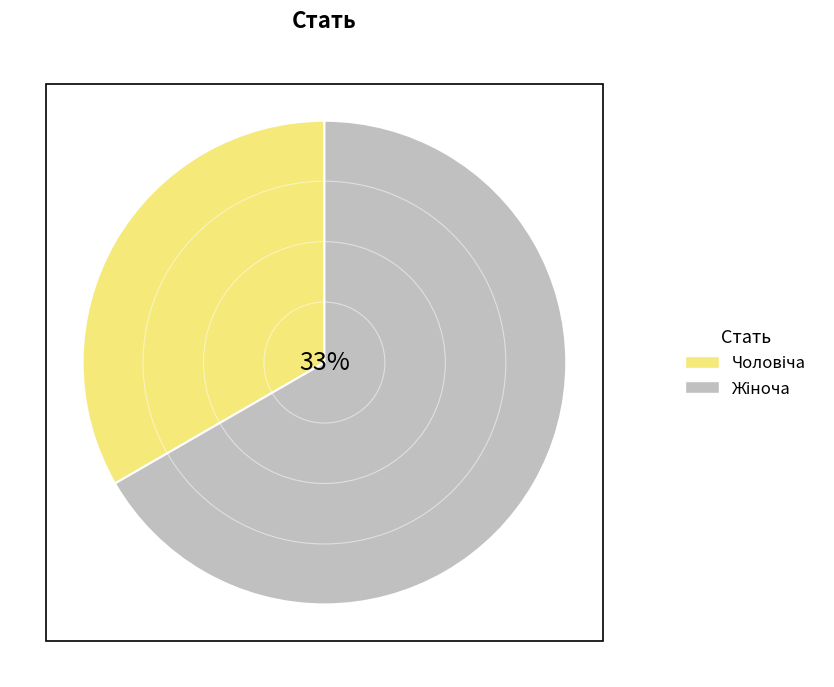

Which has a higher value, Чоловіча or Жіноча?

Жіноча